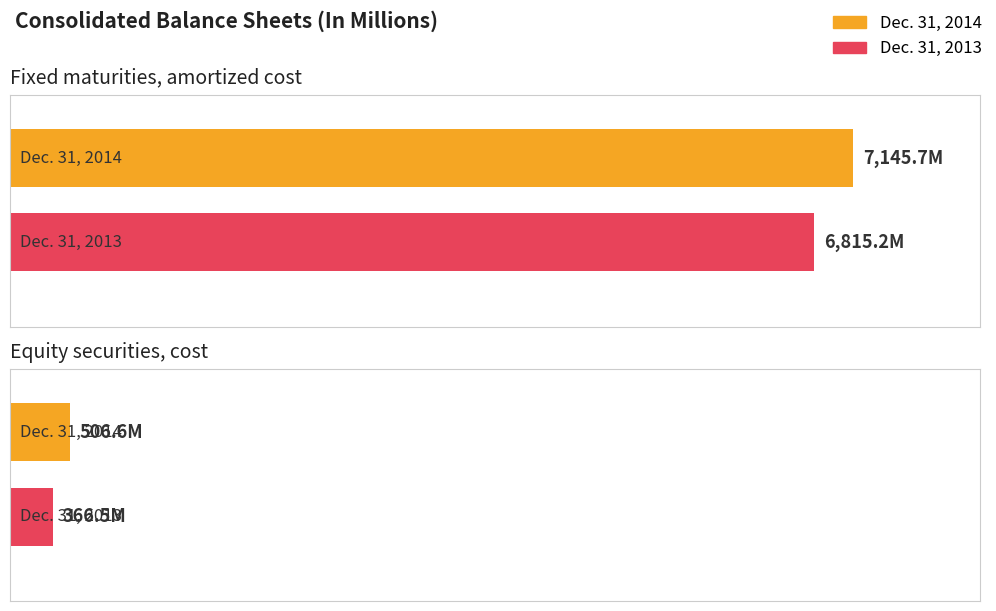

Reading left to right, extract all data points from this chart.

Dec. 31, 2014: 7145.7	506.6
Dec. 31, 2013: 6815.2	366.5